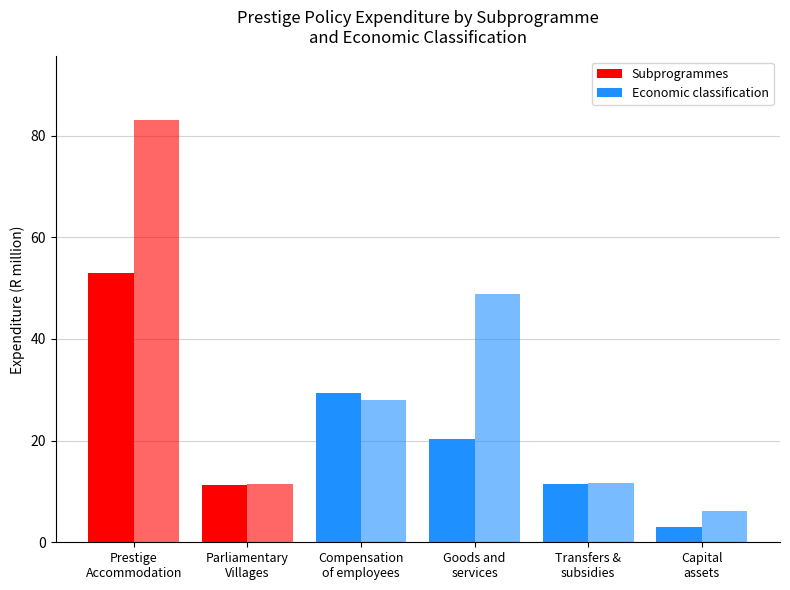

Are the bars grouped side by side (vs. stacked)?

Yes